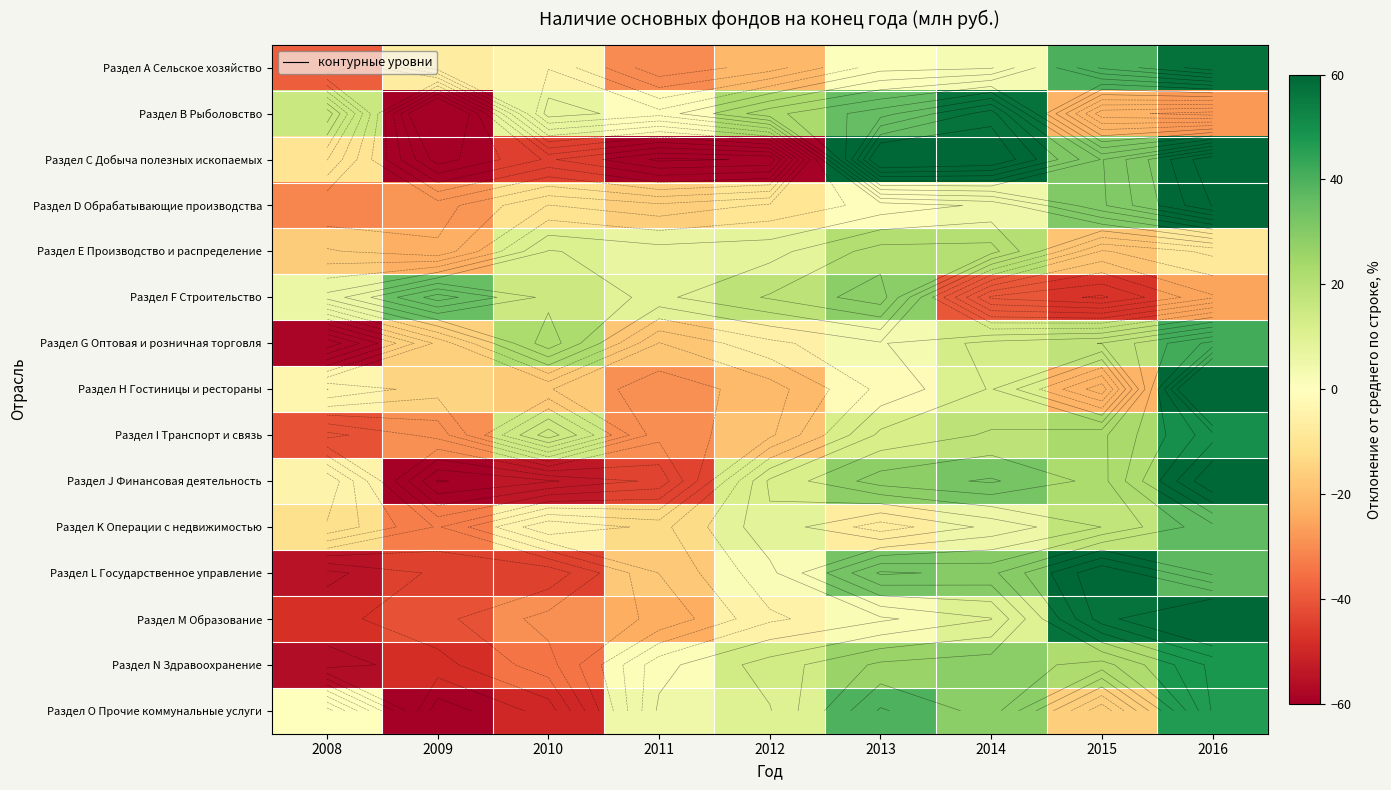

What is the difference between the maximum and minimum values in the Раздел D Обрабатывающие производства series?

91.7